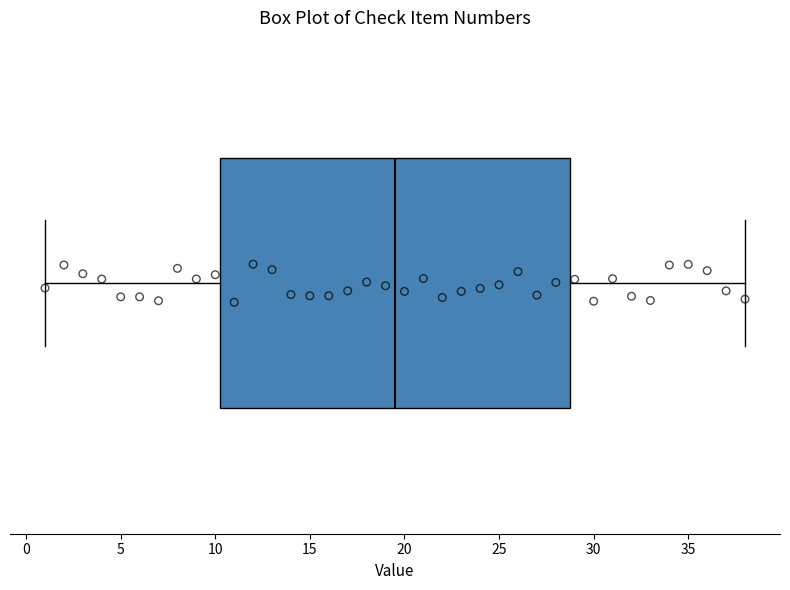

Transcribe this box plot: give where the median line is, the range the box spans, and where the two whiskers end, as read against the x-axis. The values are not printed on the chart, so give them approximately, as read against the axis.

median 19.5, box 10.5 to 29.0, whiskers 1.0 to 38.0